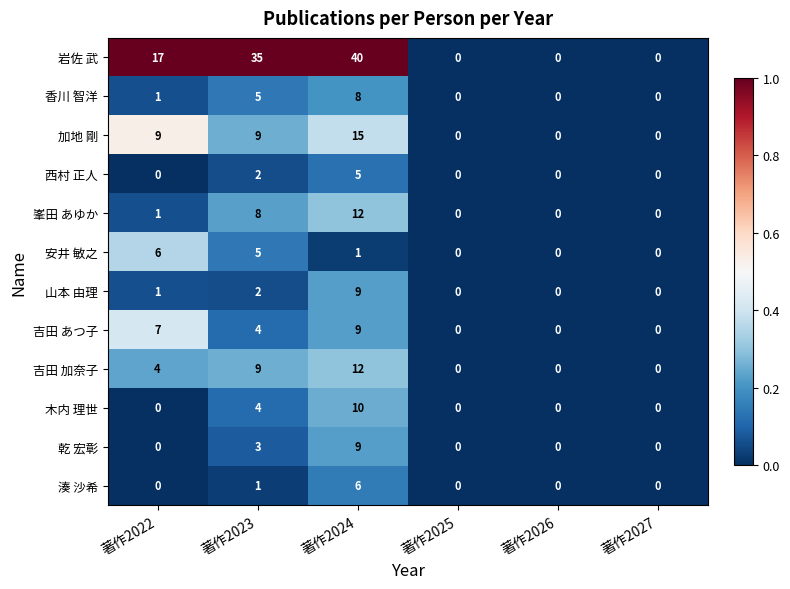

Which series has the widest spread of values?

岩佐 武